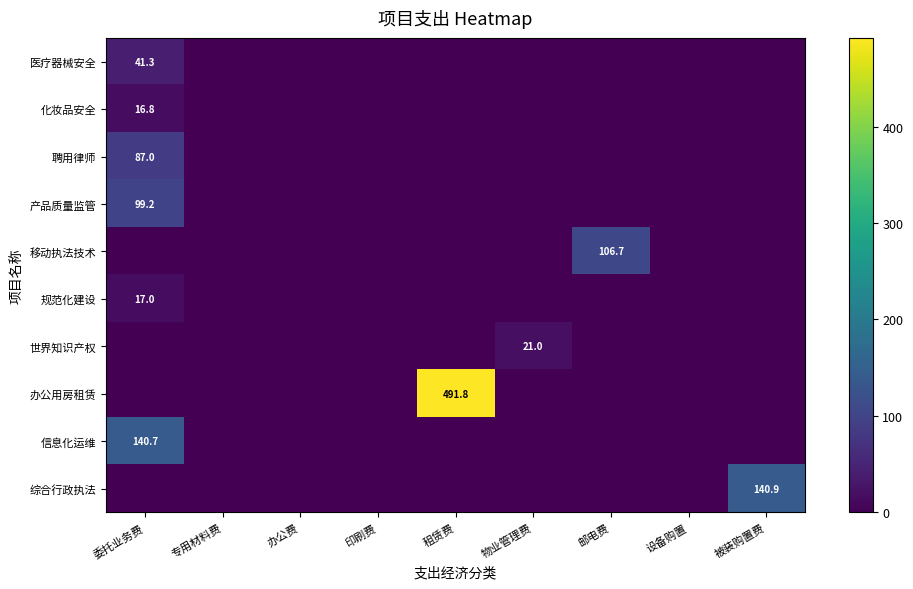

The value of 综合行政执法 at 印刷费 is 0.0. True or false?

True